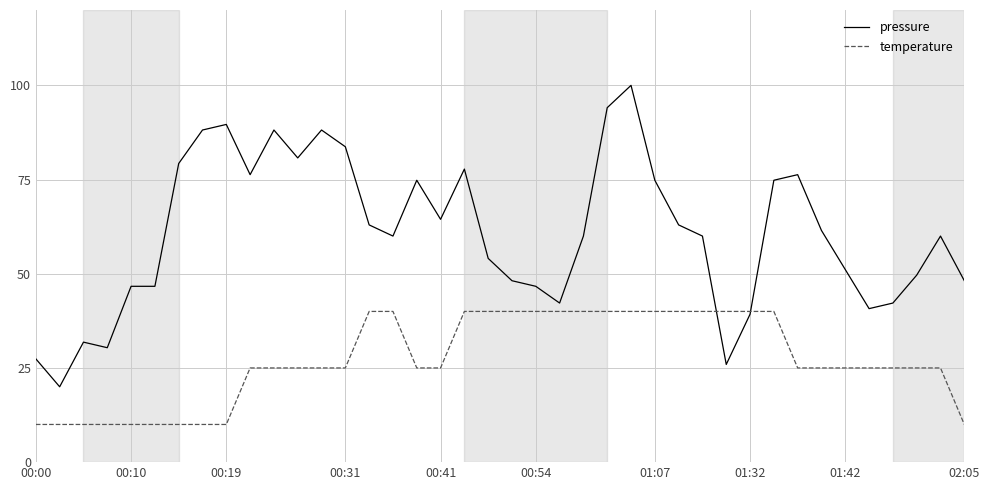

Reading left to right, list all the values displayed in this chart.

pressure: 27.4	20.0	31.9	30.4	46.7	46.7	79.3	88.1	89.6	76.3	88.1	80.7	88.1	83.7	63.0	60.0	74.8	64.4	77.8	54.1	48.1	46.7	42.2	60.0	94.1	100.0	74.8	63.0	60.0	25.9	39.3	74.8	76.3	61.5	51.1	40.7	42.2	49.6	60.0	48.1
temperature: 10.0	10.0	10.0	10.0	10.0	10.0	10.0	10.0	10.0	25.0	25.0	25.0	25.0	25.0	40.0	40.0	25.0	25.0	40.0	40.0	40.0	40.0	40.0	40.0	40.0	40.0	40.0	40.0	40.0	40.0	40.0	40.0	25.0	25.0	25.0	25.0	25.0	25.0	25.0	10.0